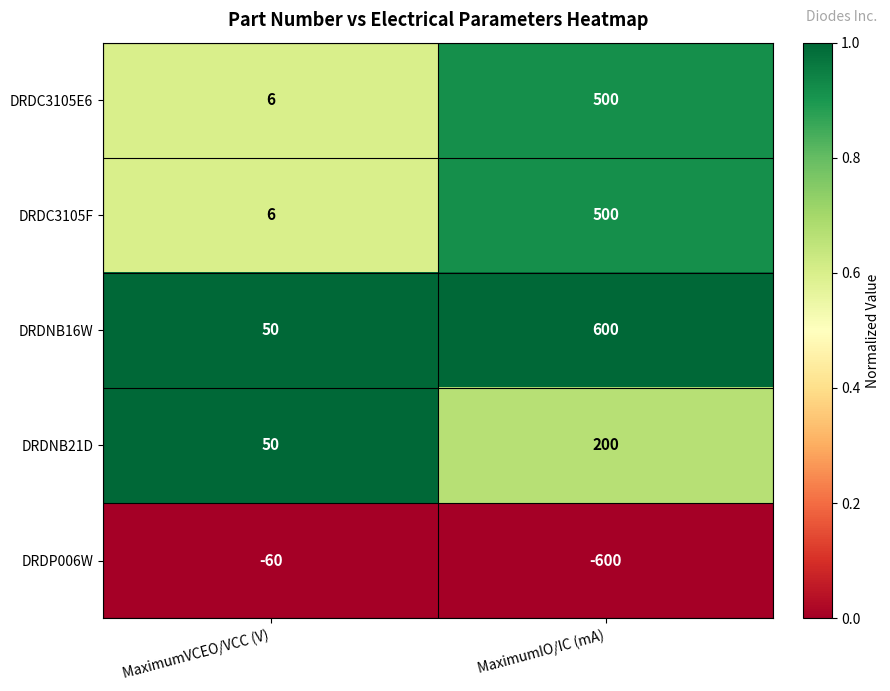

At which category is the sum across all series the highest?

MaximumIO/IC (mA)